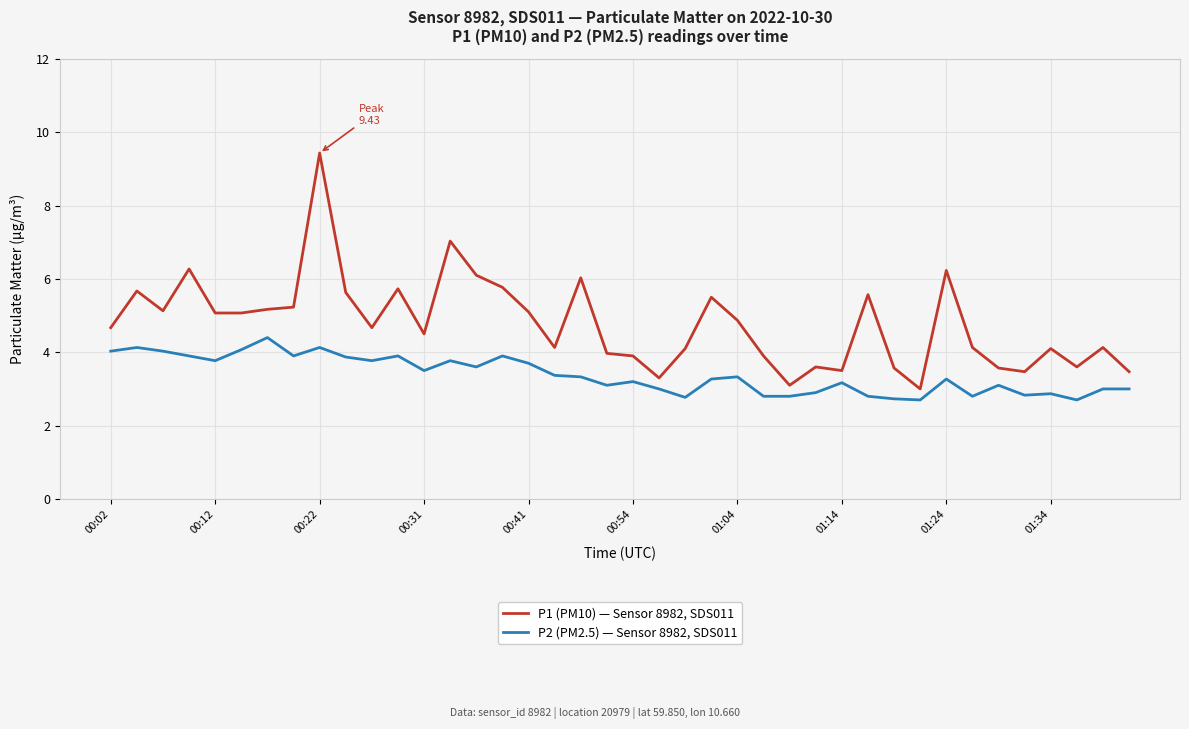

Rank the series by their average value, from lowest to highest.

P2 (PM2.5) — Sensor 8982, SDS011, P1 (PM10) — Sensor 8982, SDS011